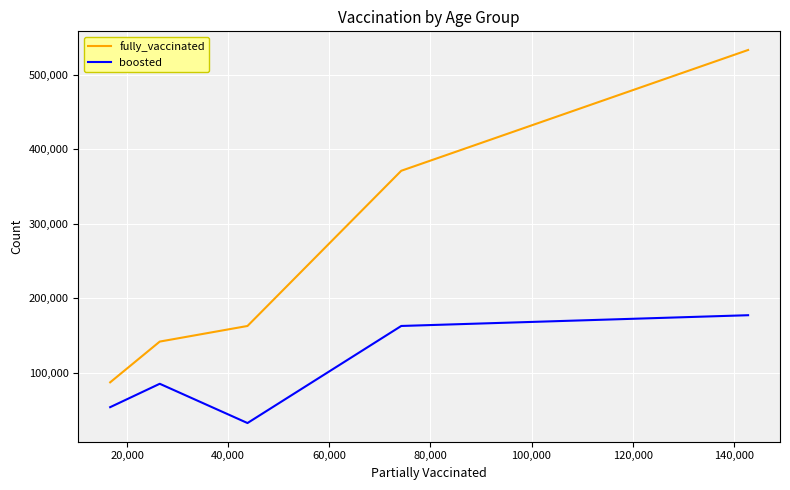

List the series in order of their peak value, lowest first.

boosted, fully_vaccinated